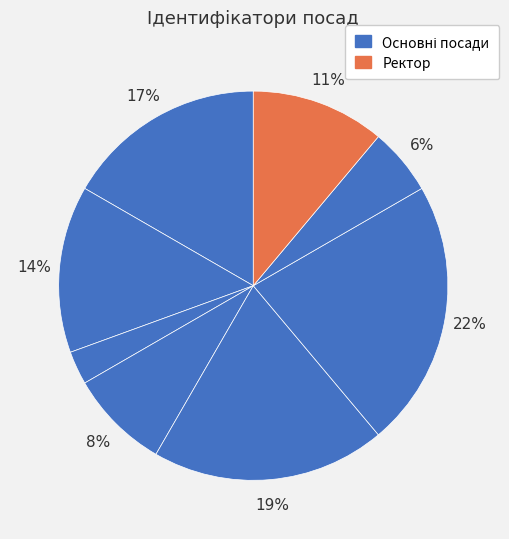

To the nearest percent, what is the difference between the largest and smallest slice percentages?

19%